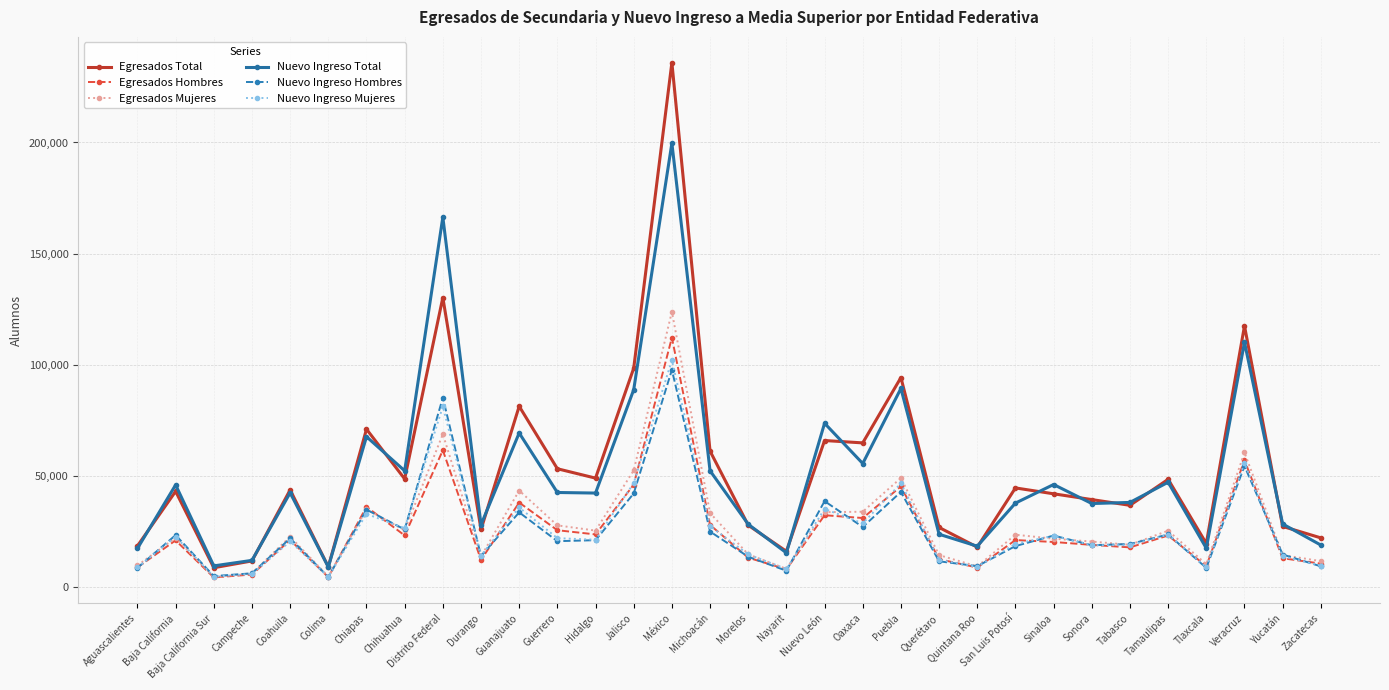

Is this an area chart (filled region under the line)?

No